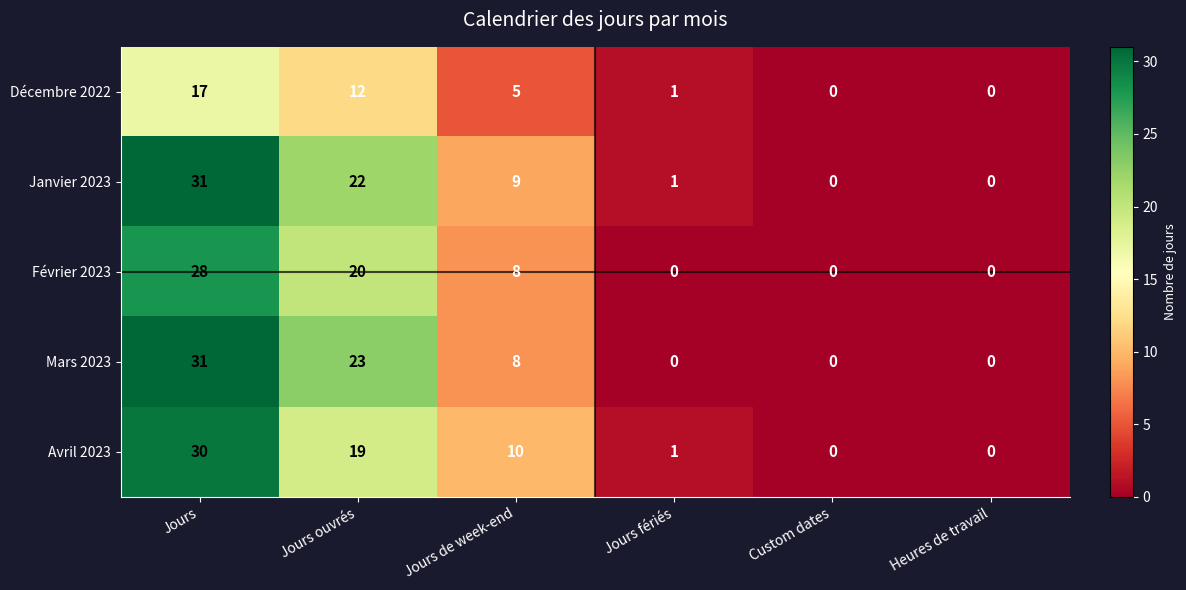

Where does the Avril 2023 series first go above 10?

Jours